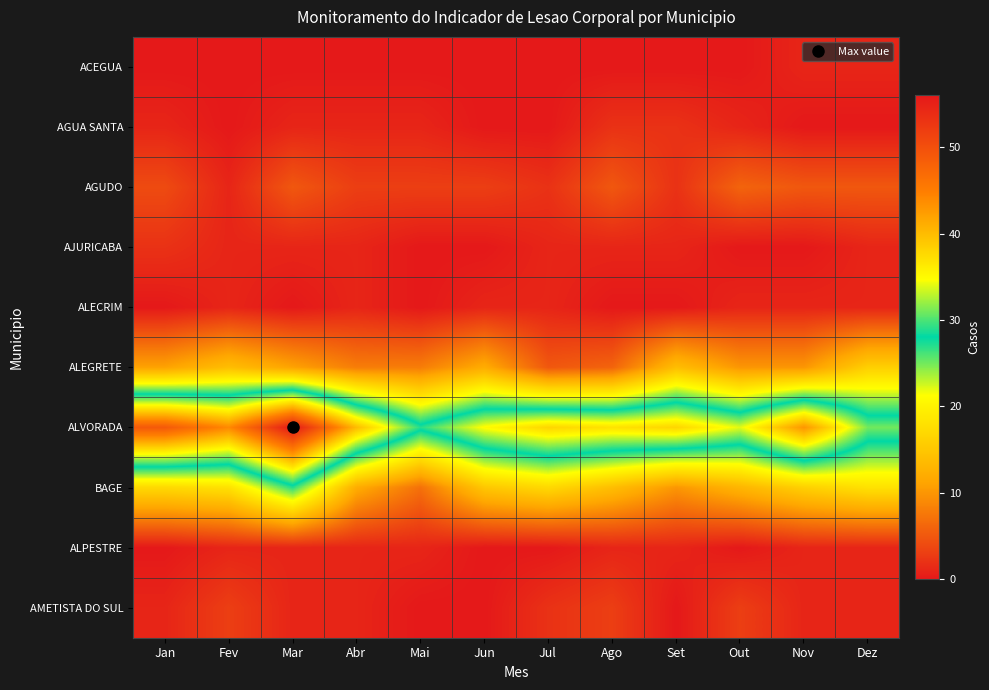

At Nov, list the series in order from smallest to largest.

AGUA SANTA, AJURICABA, ACEGUA, ALECRIM, ALPESTRE, AMETISTA DO SUL, AGUDO, ALEGRETE, BAGE, ALVORADA